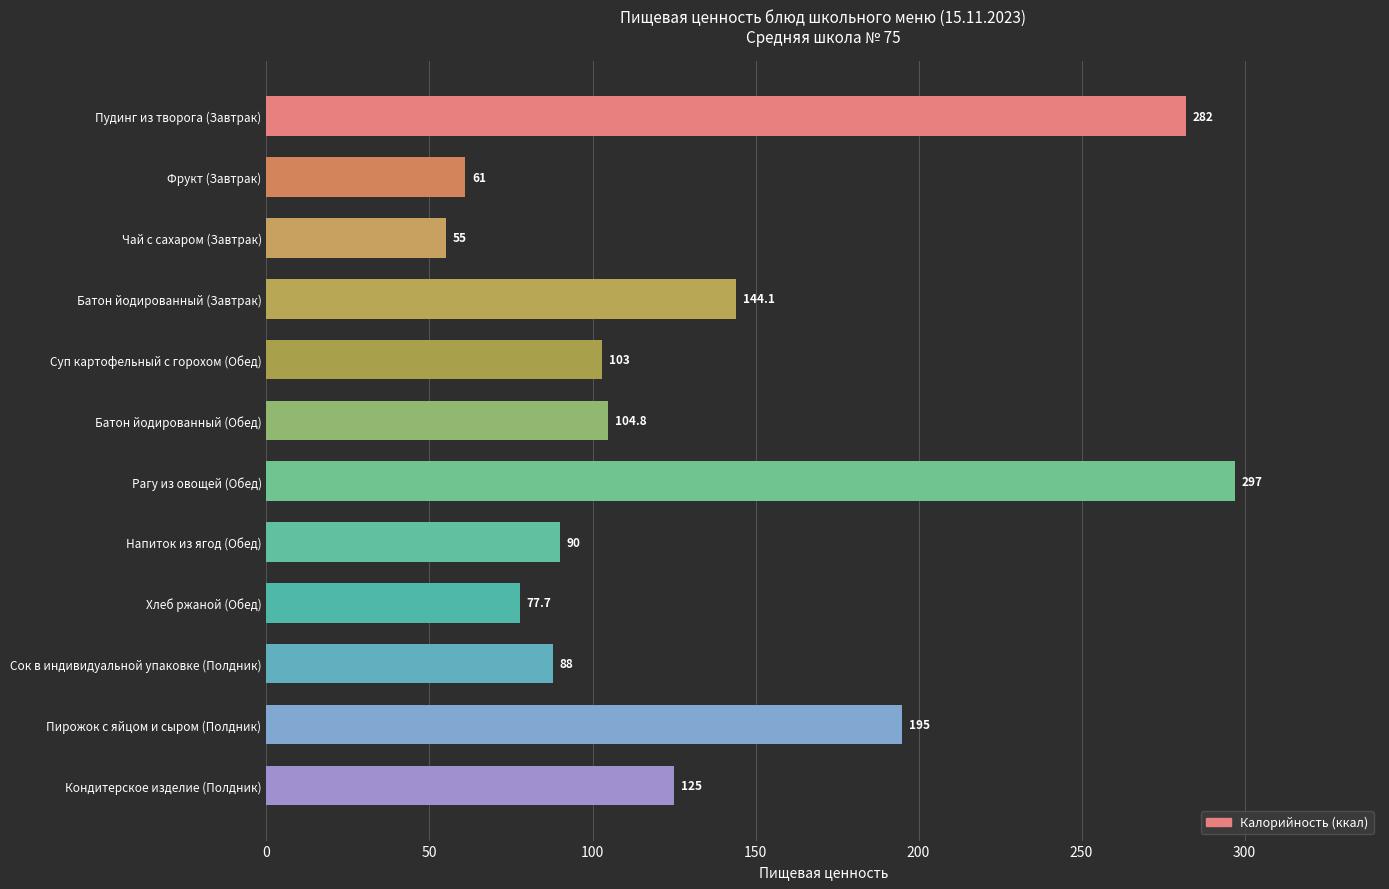

Reading top to bottom, list all the values displayed in this chart.

Пудинг из творога (Завтрак)=282.0	Фрукт (Завтрак)=61.0	Чай с сахаром (Завтрак)=55.0	Батон йодированный (Завтрак)=144.1	Суп картофельный с горохом (Обед)=103.0	Батон йодированный (Обед)=104.8	Рагу из овощей (Обед)=297.0	Напиток из ягод (Обед)=90.0	Хлеб ржаной (Обед)=77.7	Сок в индивидуальной упаковке (Полдник)=88.0	Пирожок с яйцом и сыром (Полдник)=195.0	Кондитерское изделие (Полдник)=125.0